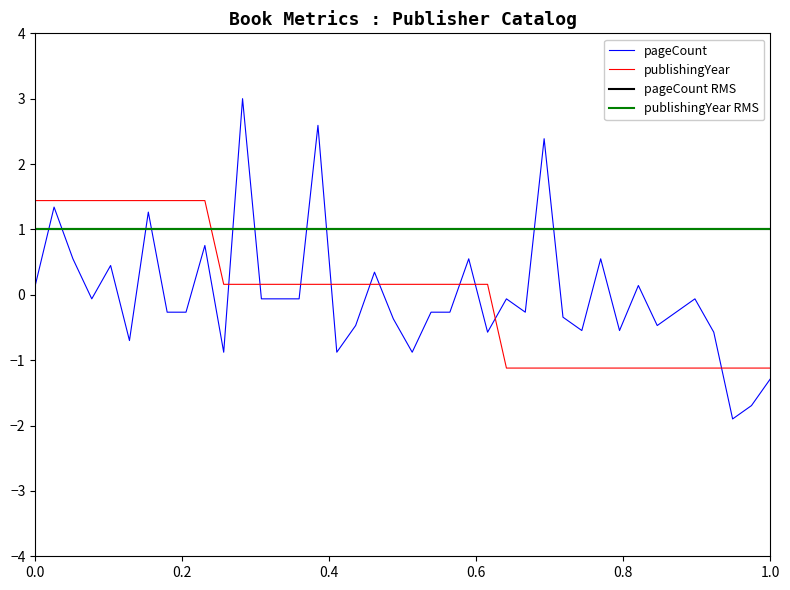

How many categories are shown in the chart?

40